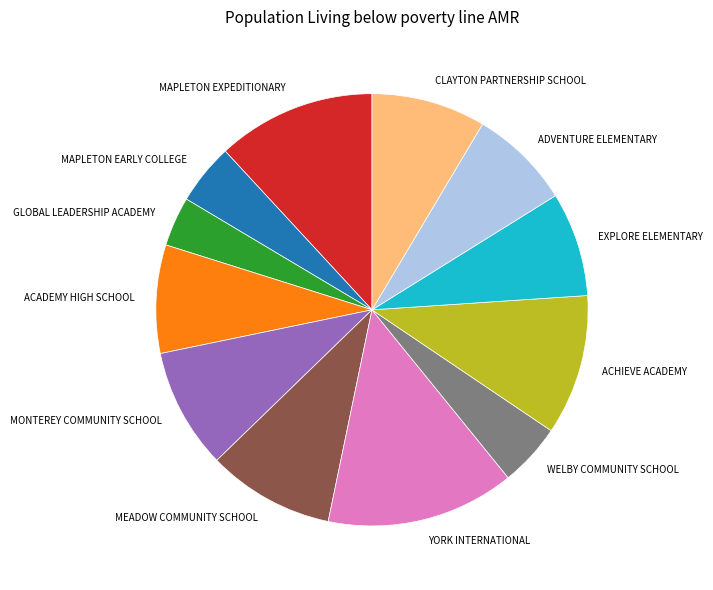

Which category has the biggest portion of the pie?

YORK INTERNATIONAL